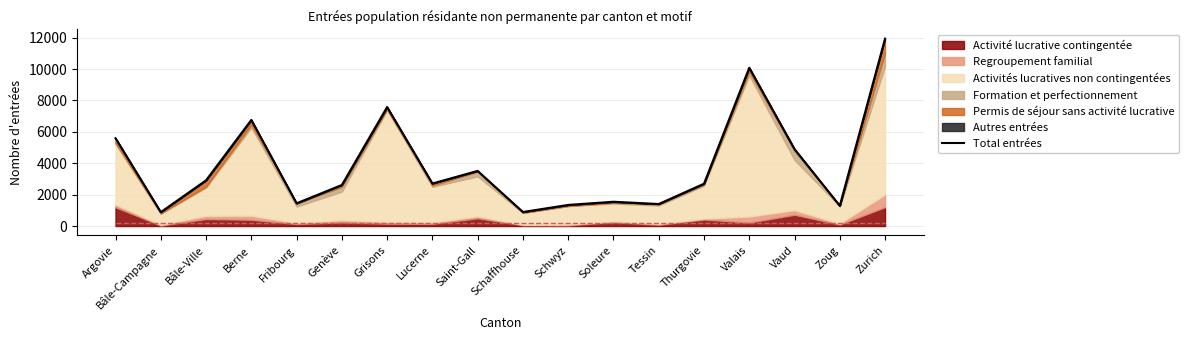

Which label corresponds to the smallest value in the chart?

Bâle-Campagne